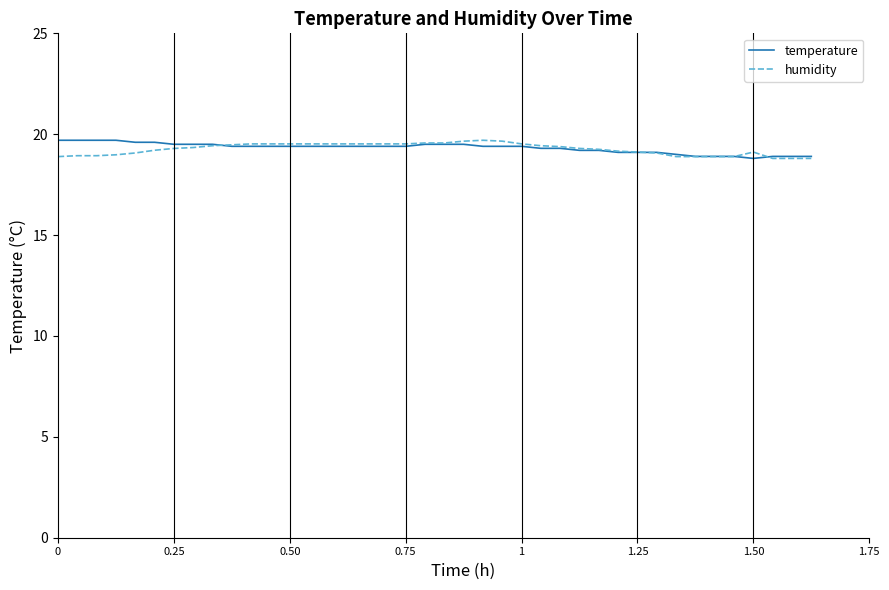

What is the average value of the humidity series?

19.3